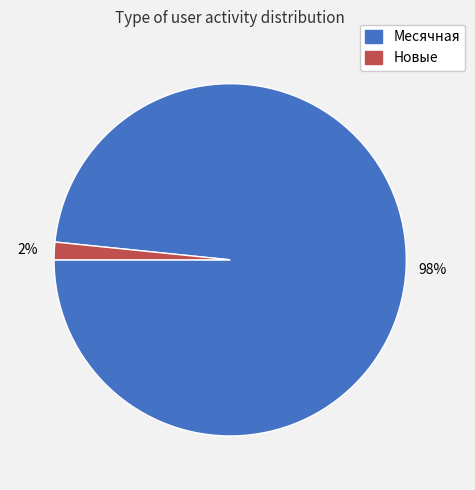

To the nearest percent, what is the combined percentage of Месячная and Новые?

100%